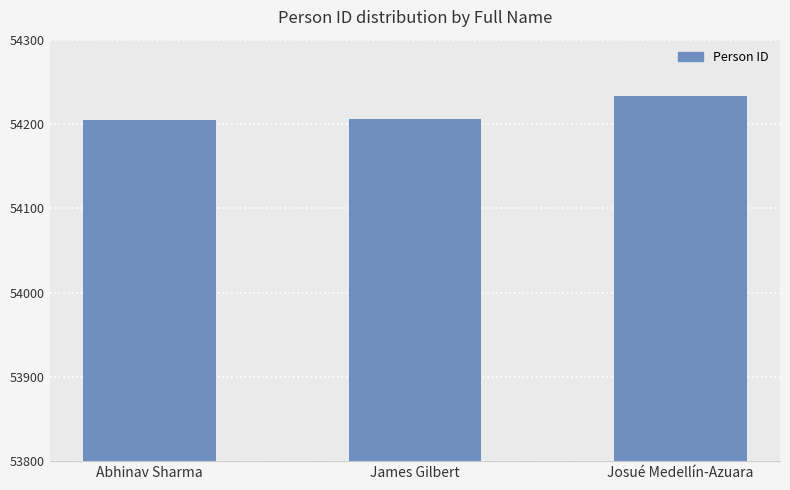

How many categories are shown in the chart?

3